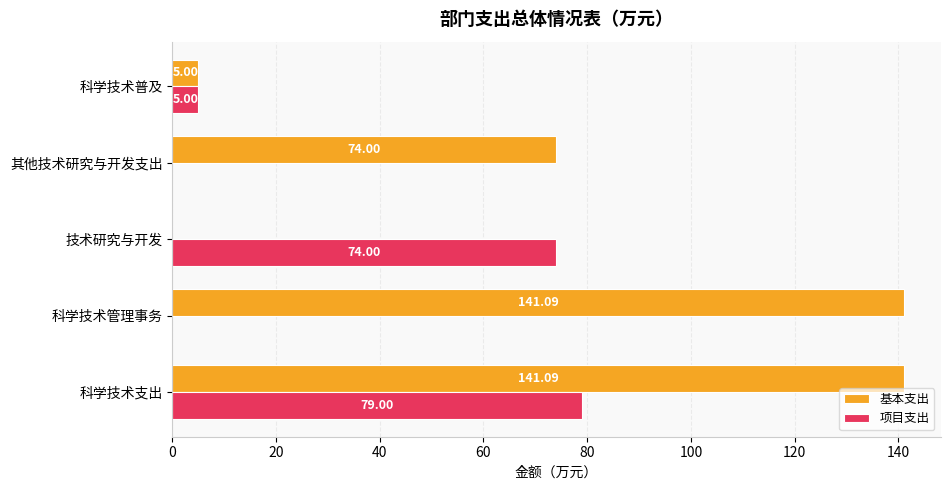

What is the sum of all 项目支出 values?

158.0